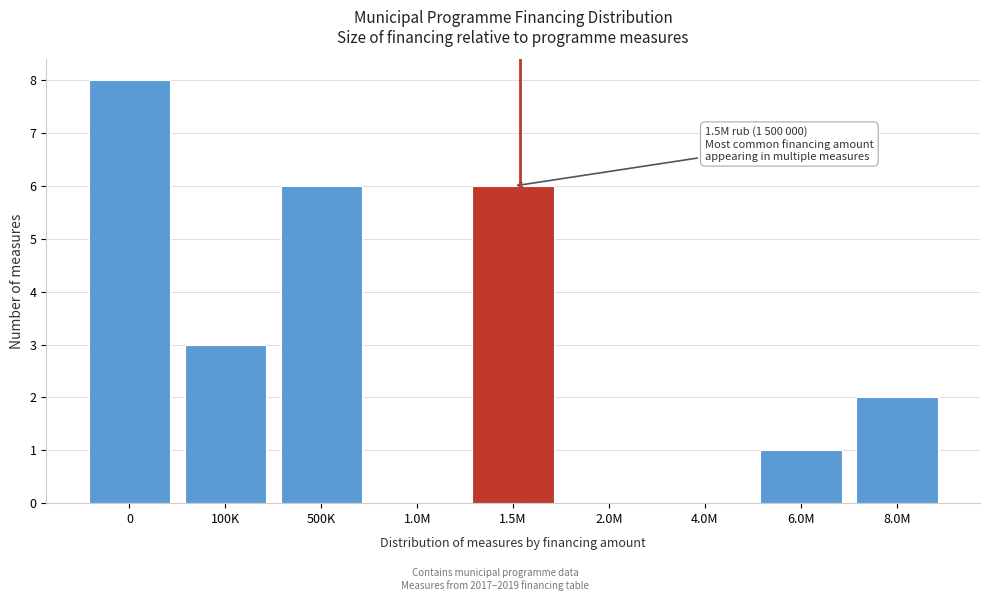

Reading left to right, extract all data points from this chart.

0=8	100K=3	500K=6	1.0M=0	1.5M=6	2.0M=0	4.0M=0	6.0M=1	8.0M=2